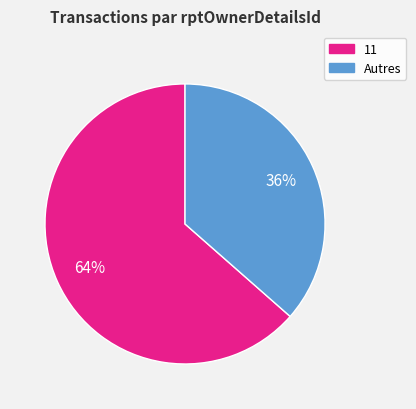

Does any single category account for the majority?

Yes